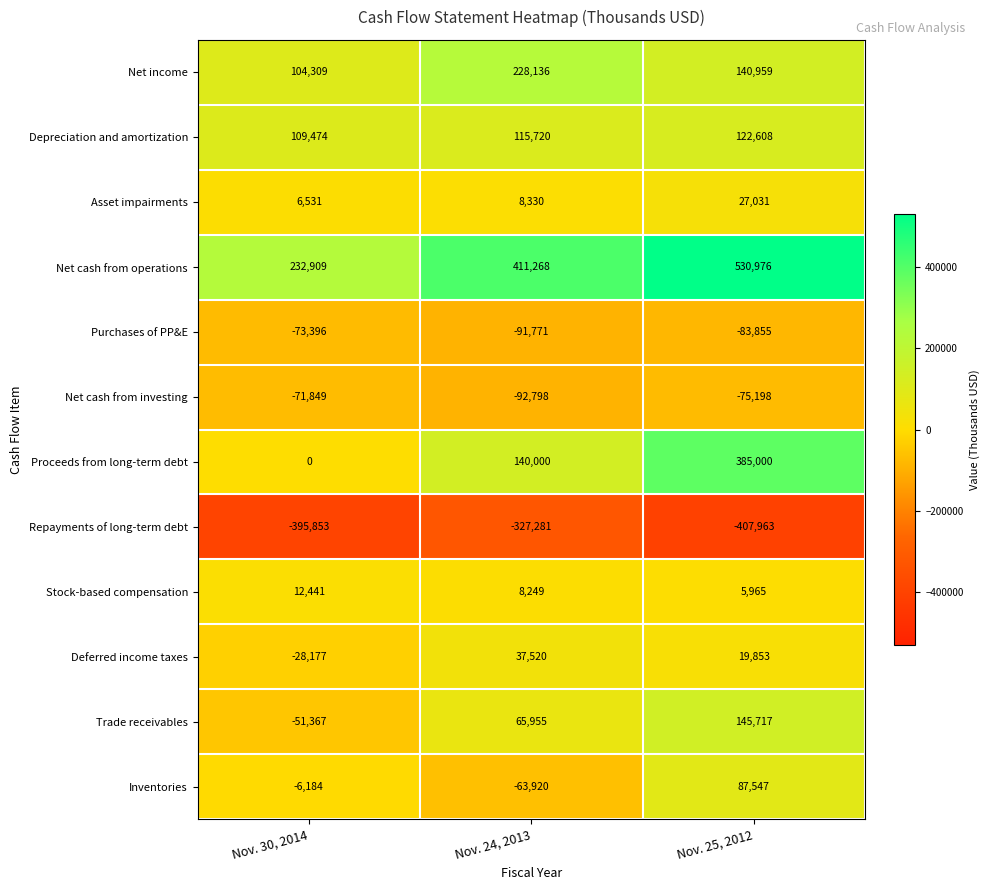

What is the maximum value shown in the chart?

530976